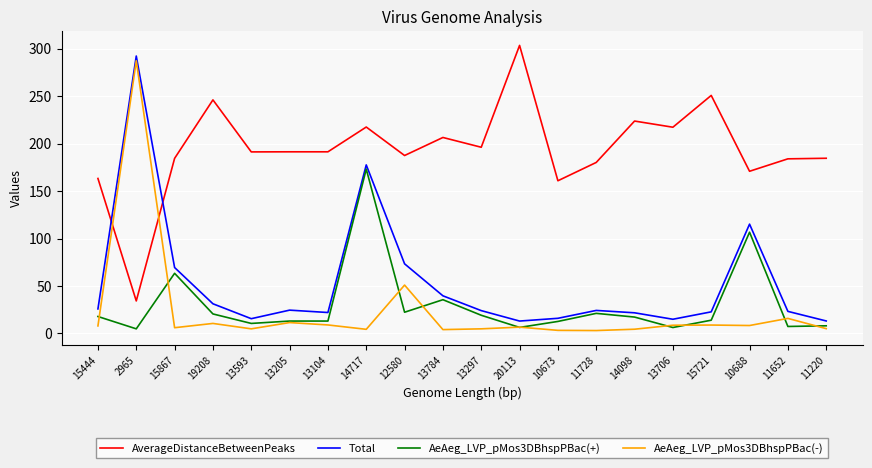

At which label is AeAeg_LVP_pMos3DBhspPBac(-) closest to 145?

12580